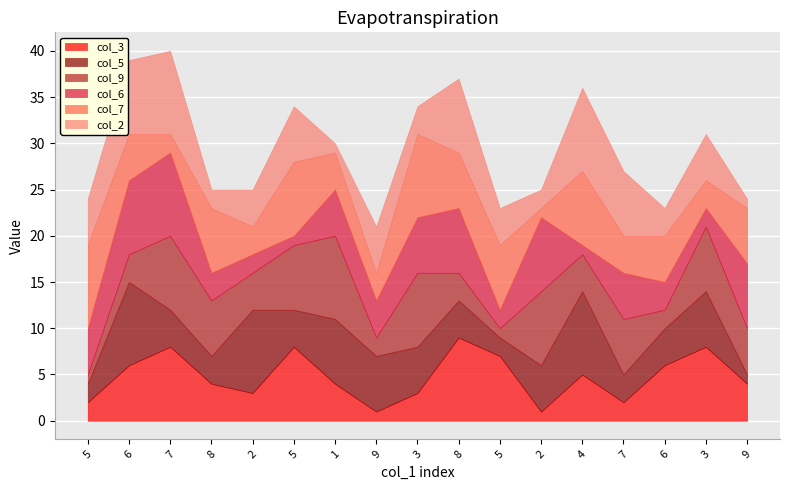

What is the difference between the second highest and minimum values in the col_7 series?

8